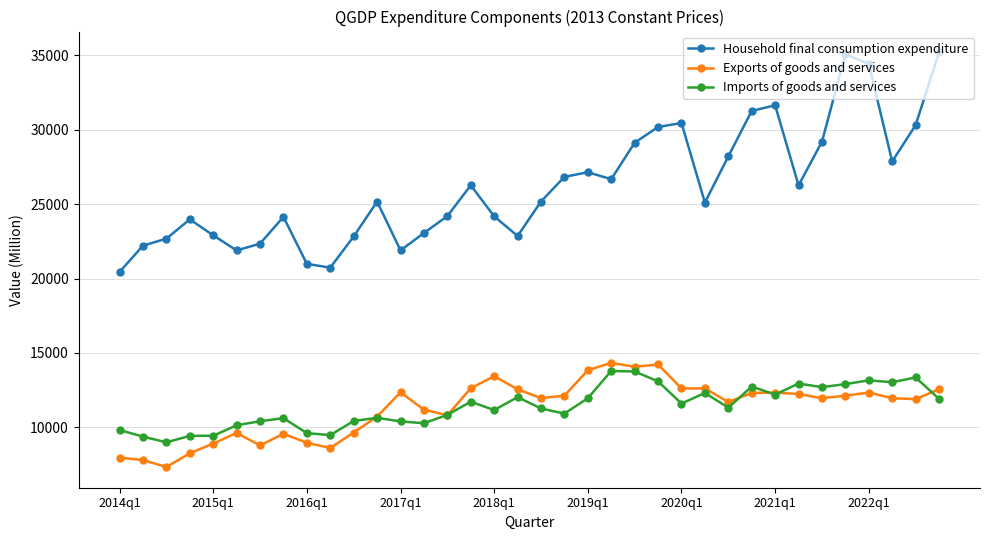

Which series has the largest total across all categories?

Household final consumption expenditure